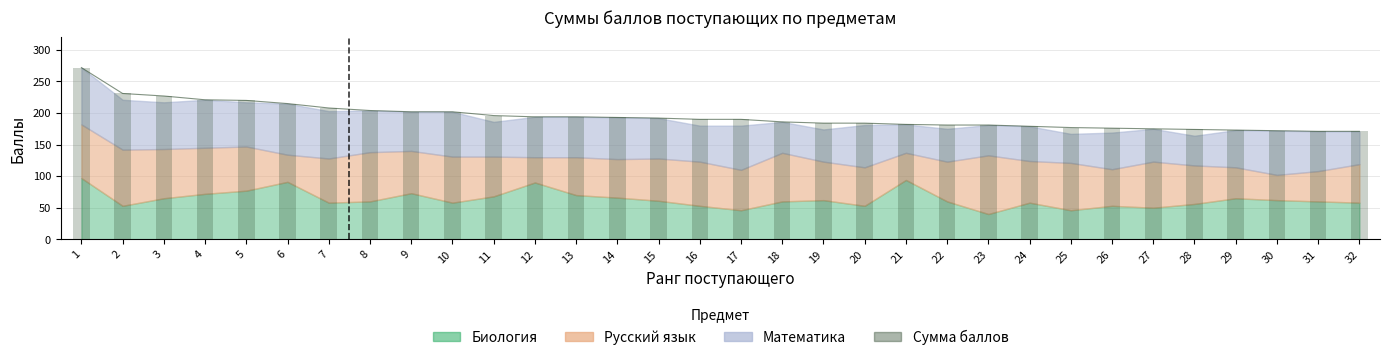

What is the value of the 5th bar from the left?

220